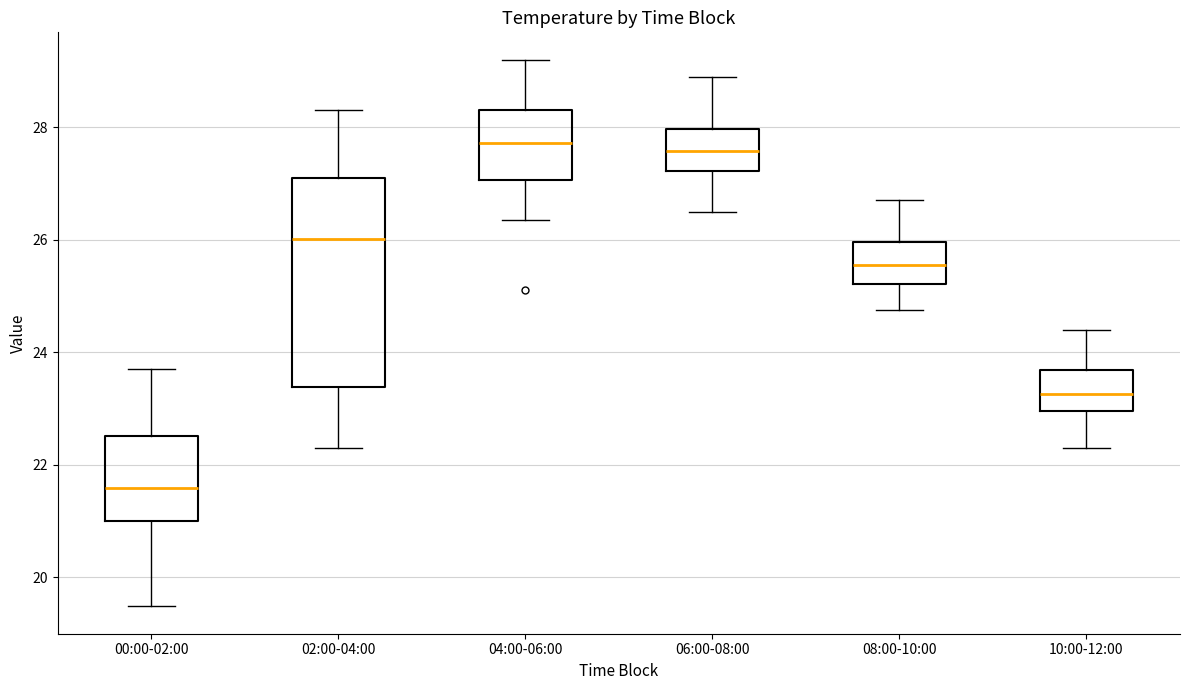

Reading left to right, read every box against the y-axis: the position of its median line, the range the box covers, and the ends of its whiskers. The values are not printed on the chart, so give them approximately, as read against the axis.

00:00-02:00: median 21.6, box 21.0 to 22.6, whiskers 19.4 to 23.8
02:00-04:00: median 26.0, box 23.4 to 27.2, whiskers 22.4 to 28.4
04:00-06:00: median 27.8, box 27.0 to 28.4, whiskers 26.4 to 29.2
06:00-08:00: median 27.6, box 27.2 to 28.0, whiskers 26.6 to 29.0
08:00-10:00: median 25.6, box 25.2 to 26.0, whiskers 24.8 to 26.8
10:00-12:00: median 23.2, box 23.0 to 23.6, whiskers 22.4 to 24.4